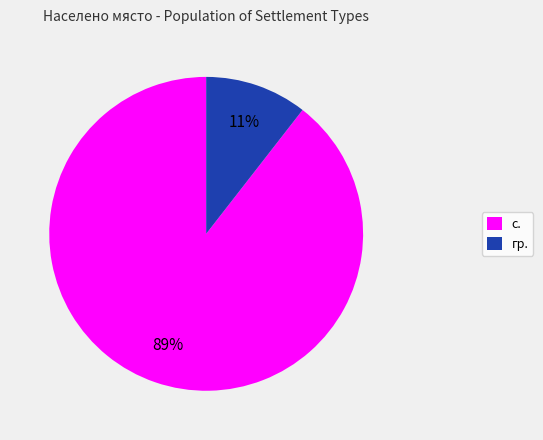

How many slices are in this pie chart?

2